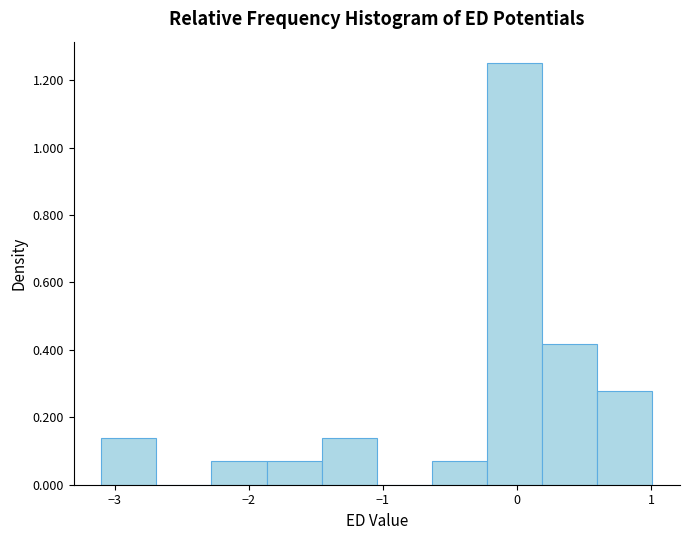

Which range on the x-axis has the tallest bar?

-0.2 to 0.2